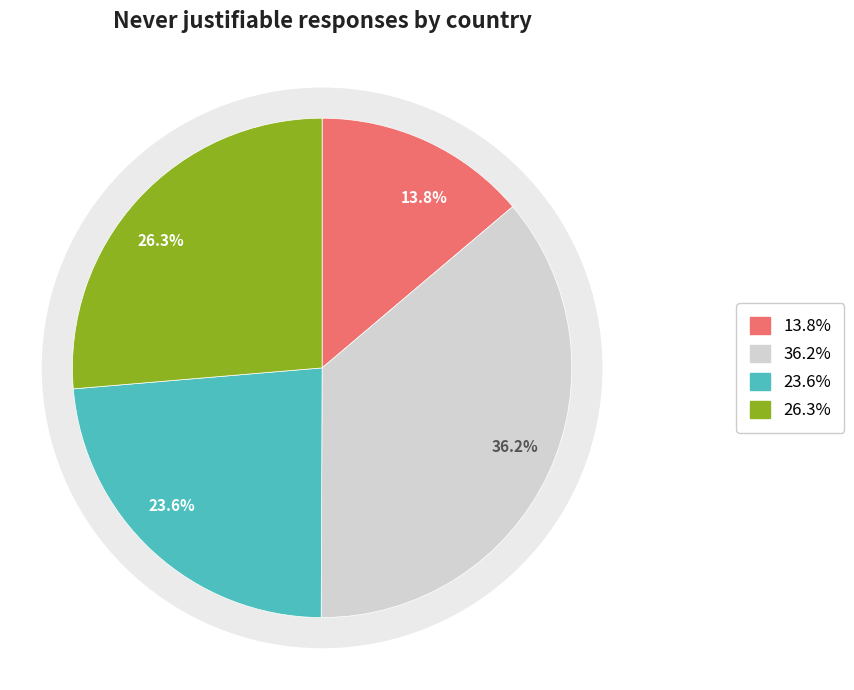

Does any single category account for the majority?

No